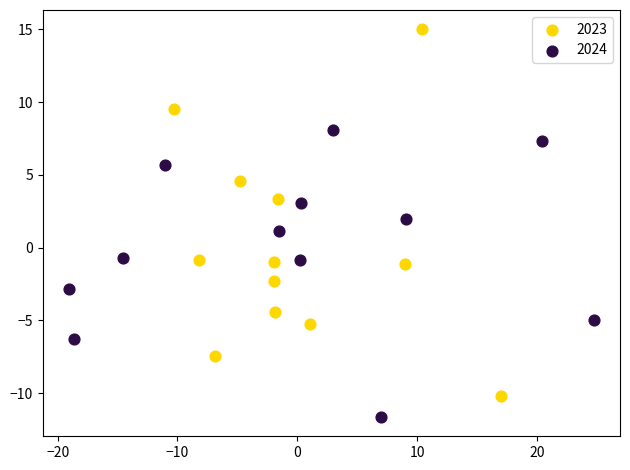

Which series reaches the maximum Y coordinate?

2023